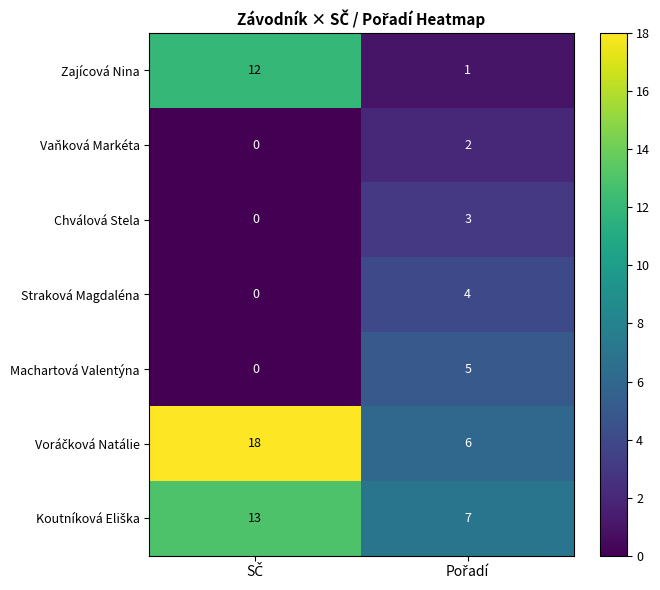

What is the sum of all Chválová Stela values?

3